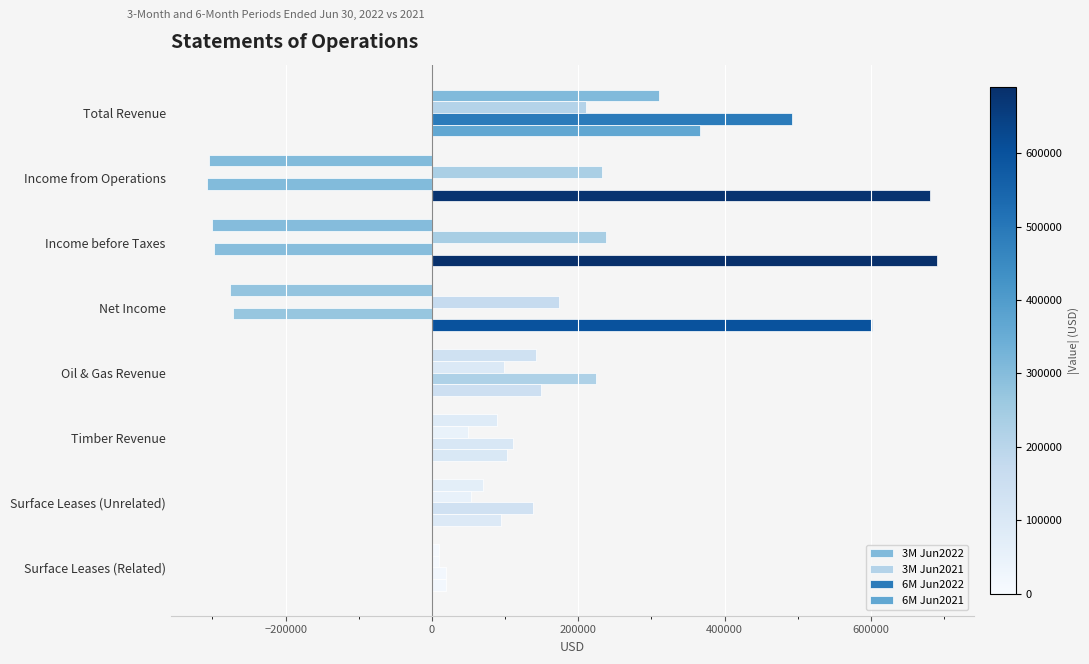

Count the number of data series in this chart.

4